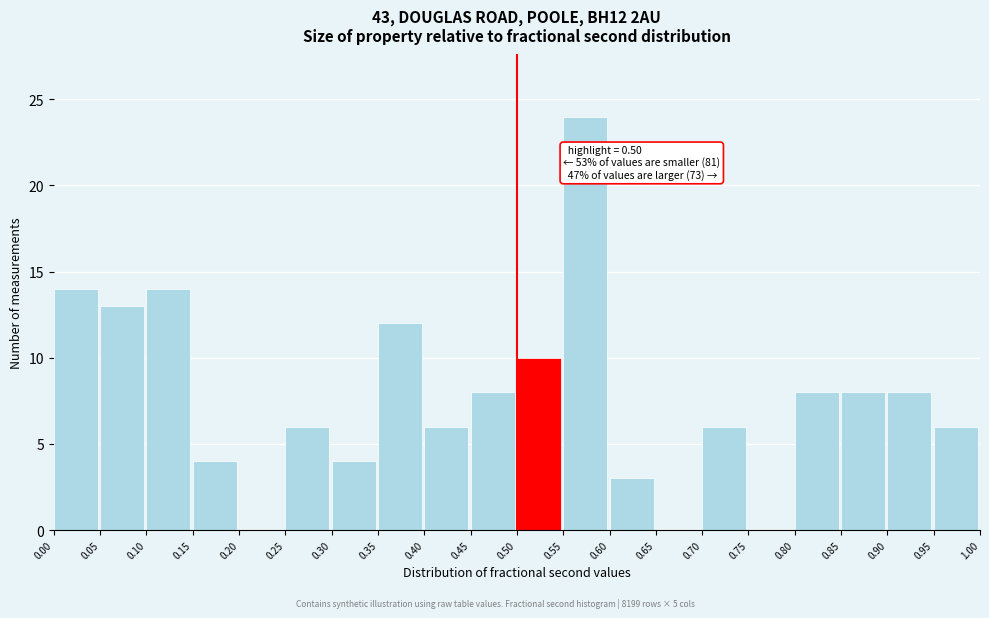

Which range on the x-axis has the tallest bar?

0.55 to 0.60